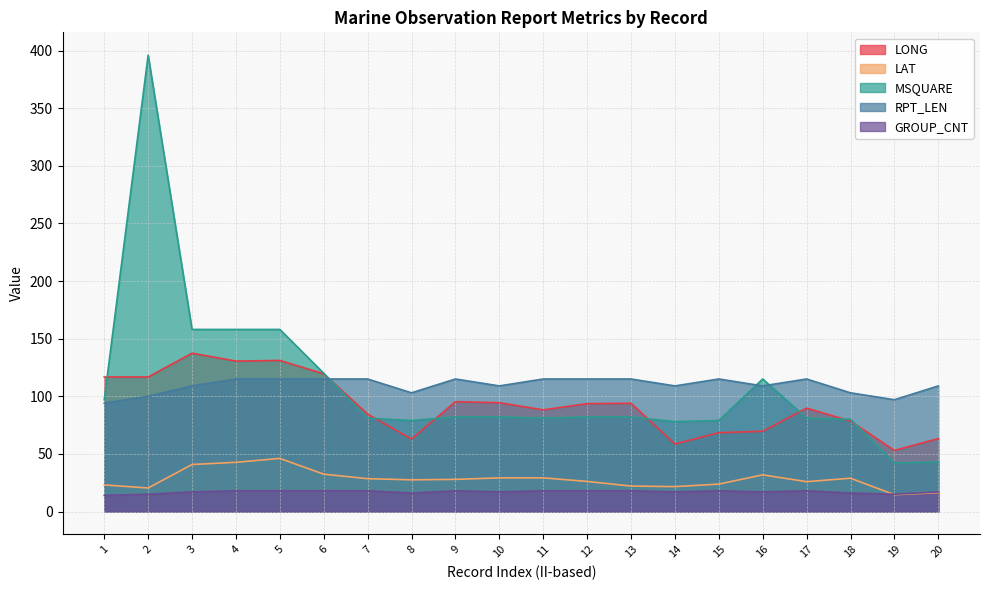

What are all the series names shown in the legend?

LONG, LAT, MSQUARE, RPT_LEN, GROUP_CNT